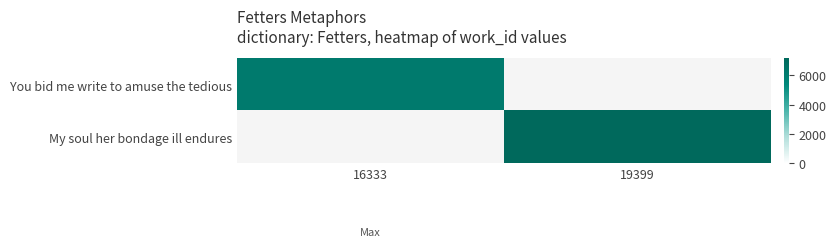

What is the smallest value displayed?

6166.0